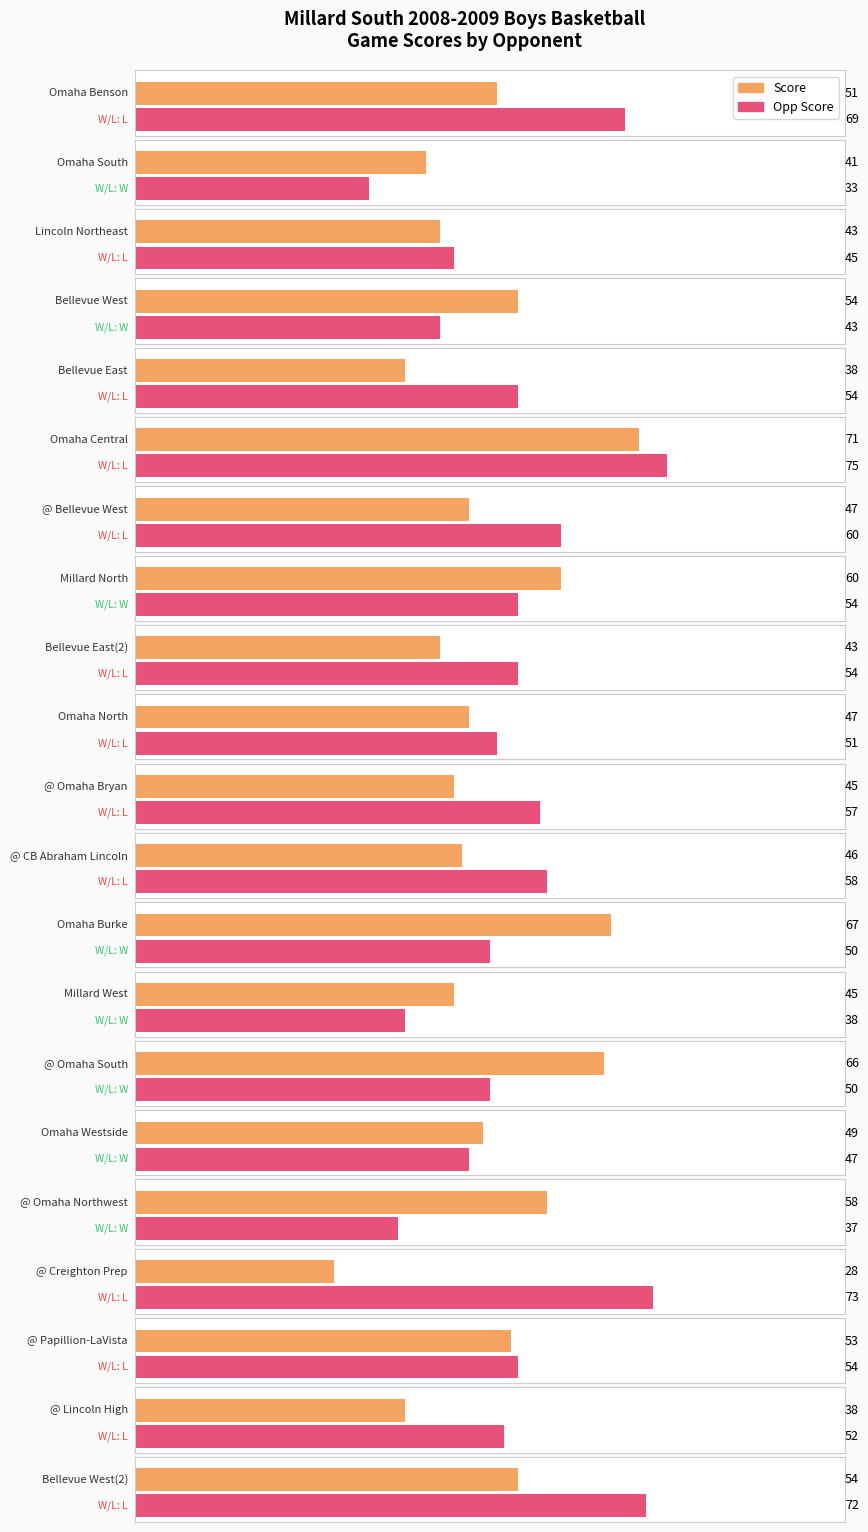

Is the value of Opp Score at Lincoln Northeast greater than the value of Score at Bellevue West(2)?

No